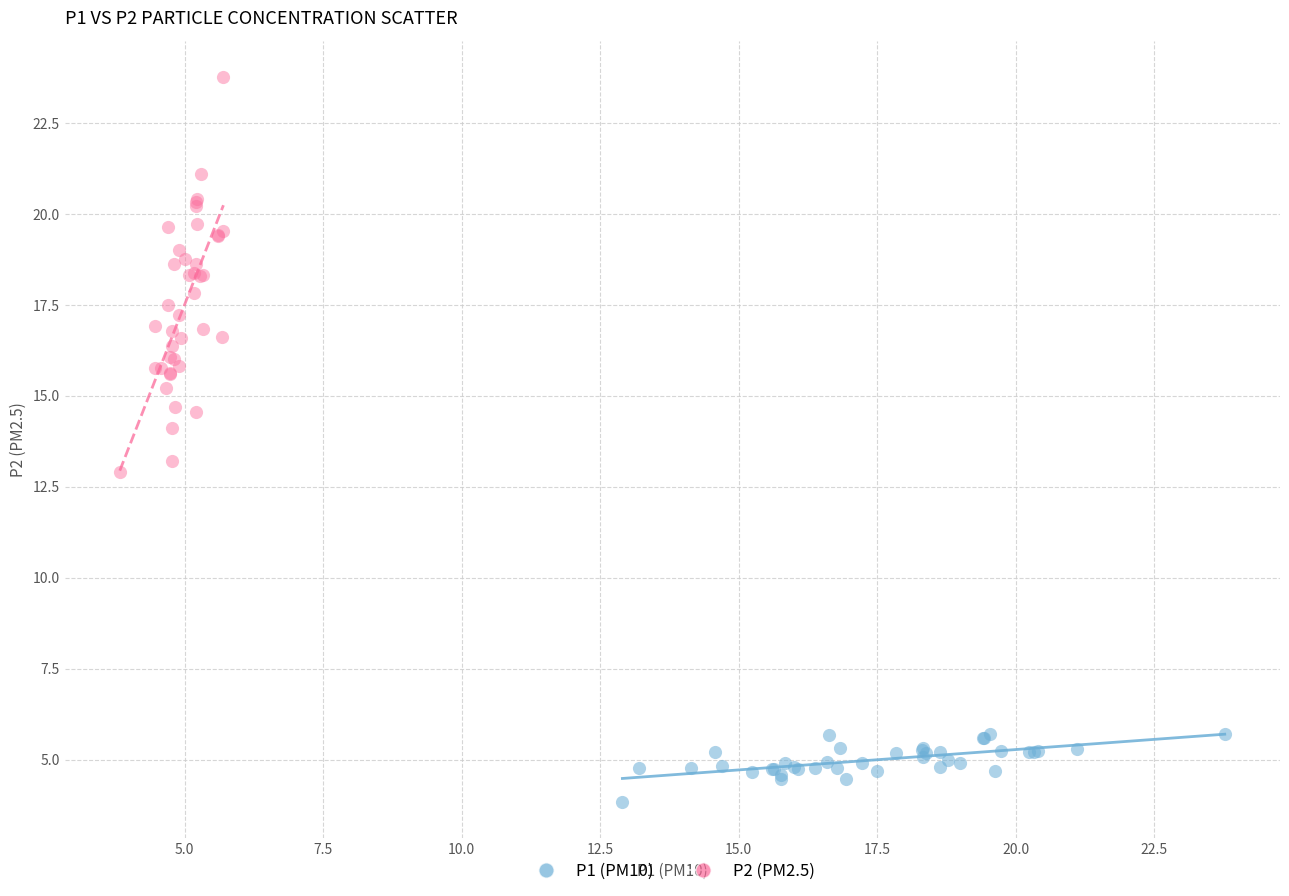

Which series has the widest spread of Y values?

P2 (PM2.5)